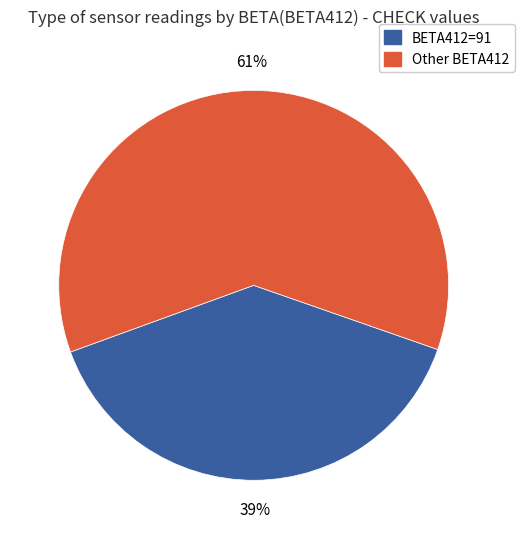

Do BETA412=91 and Other BETA412 together represent more than half of the pie?

Yes